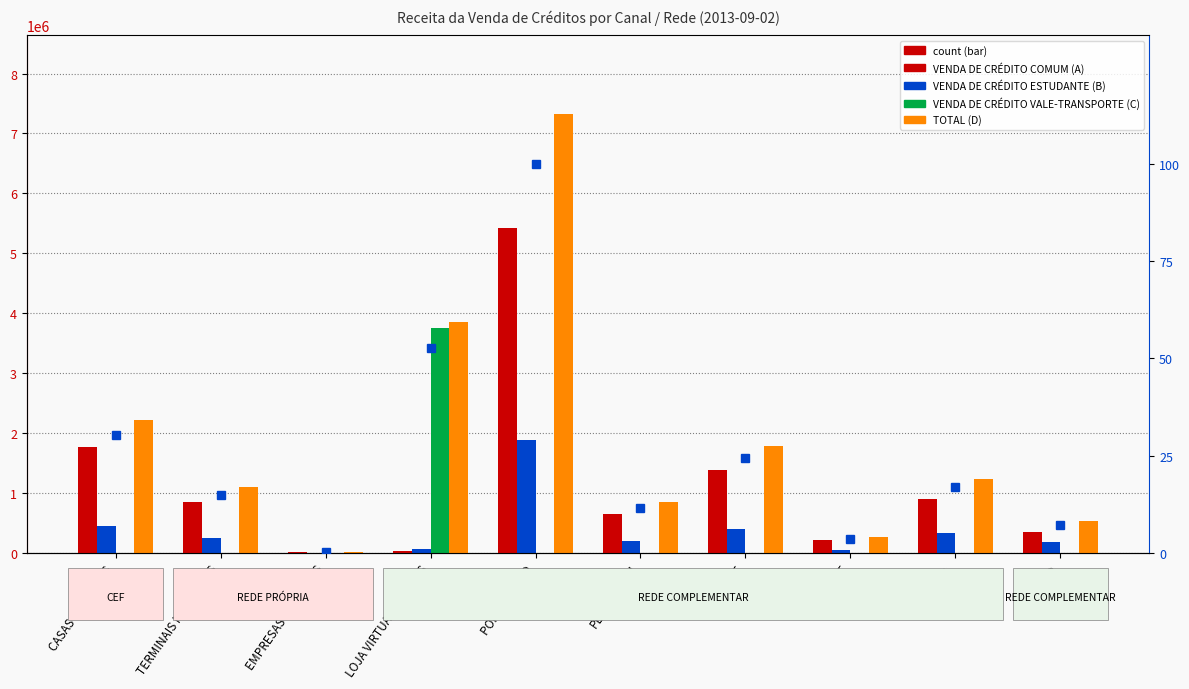

Which category has the lowest value in the VENDA DE CRÉDITO ESTUDANTE (B) series?

EMPRESAS DE ÔNIBUS